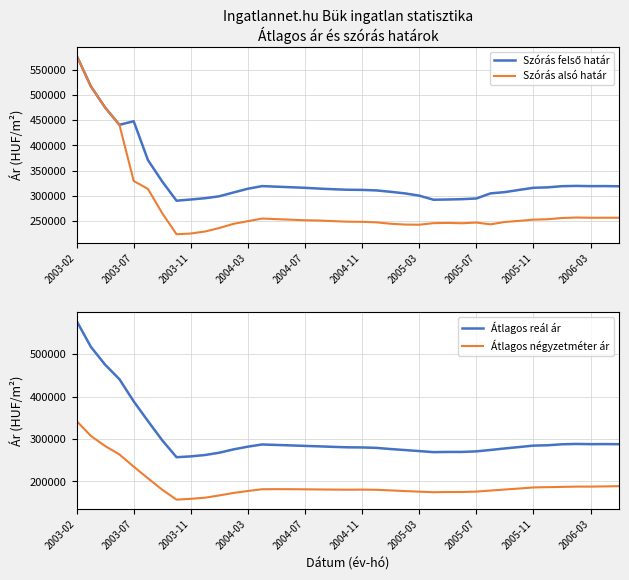

Is this an area chart (filled region under the line)?

No